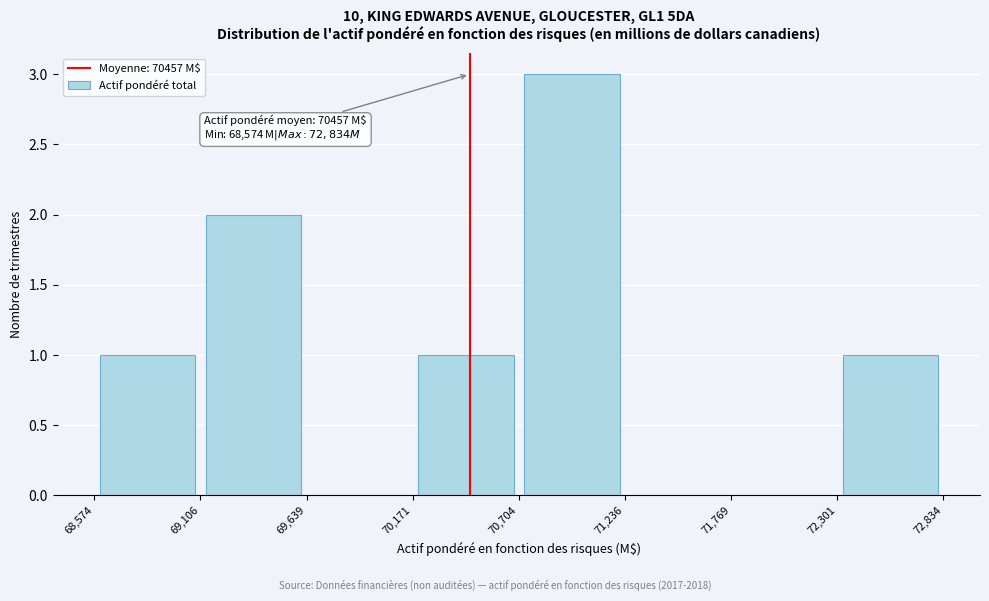

Which range on the x-axis has the tallest bar?

70,704 to 71,236